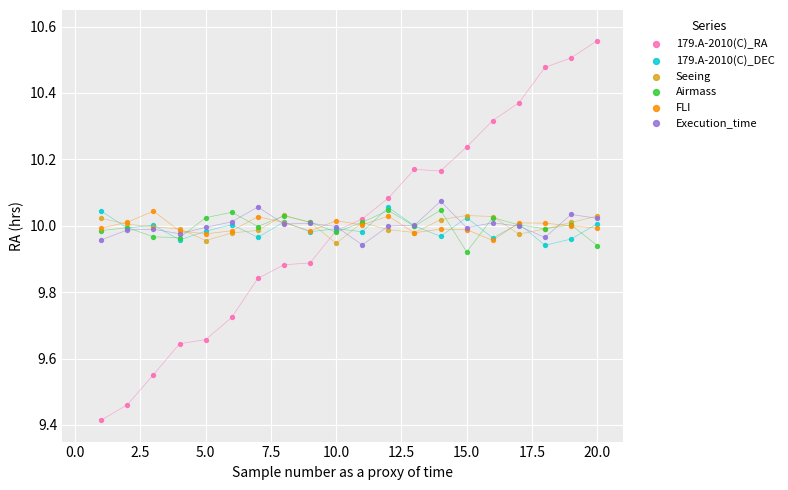

What are all the series names shown in the legend?

179.A-2010(C)_RA, 179.A-2010(C)_DEC, Seeing, Airmass, FLI, Execution_time